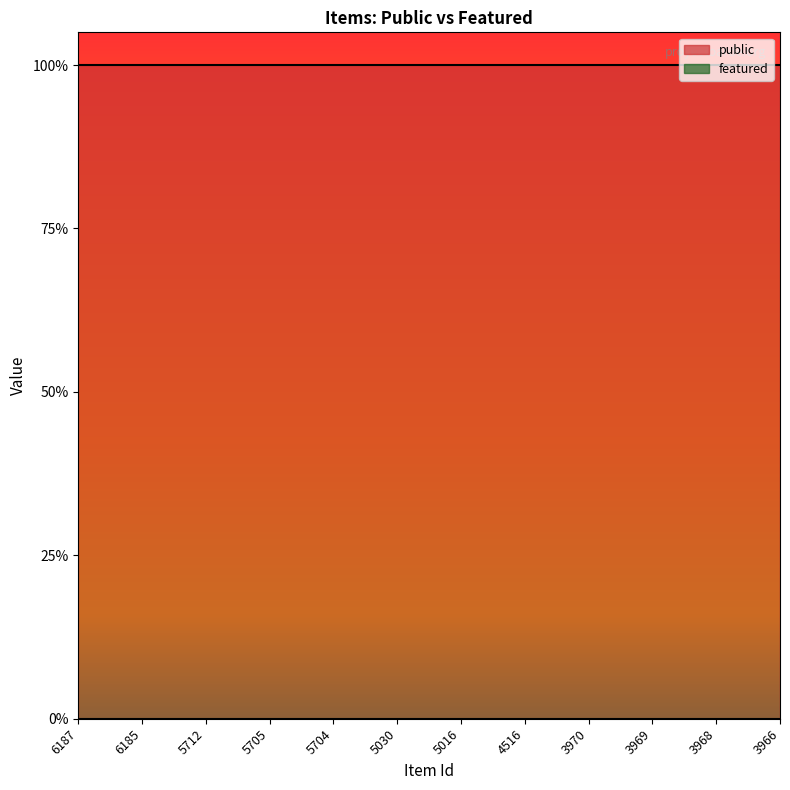

What is the difference between the highest and lowest values at 5705?

1